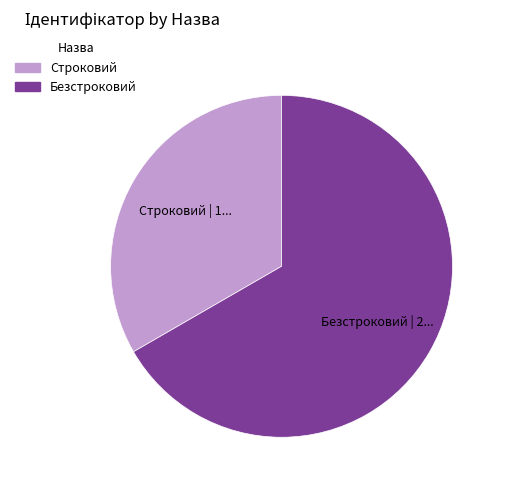

Which slice is the smallest?

Строковий